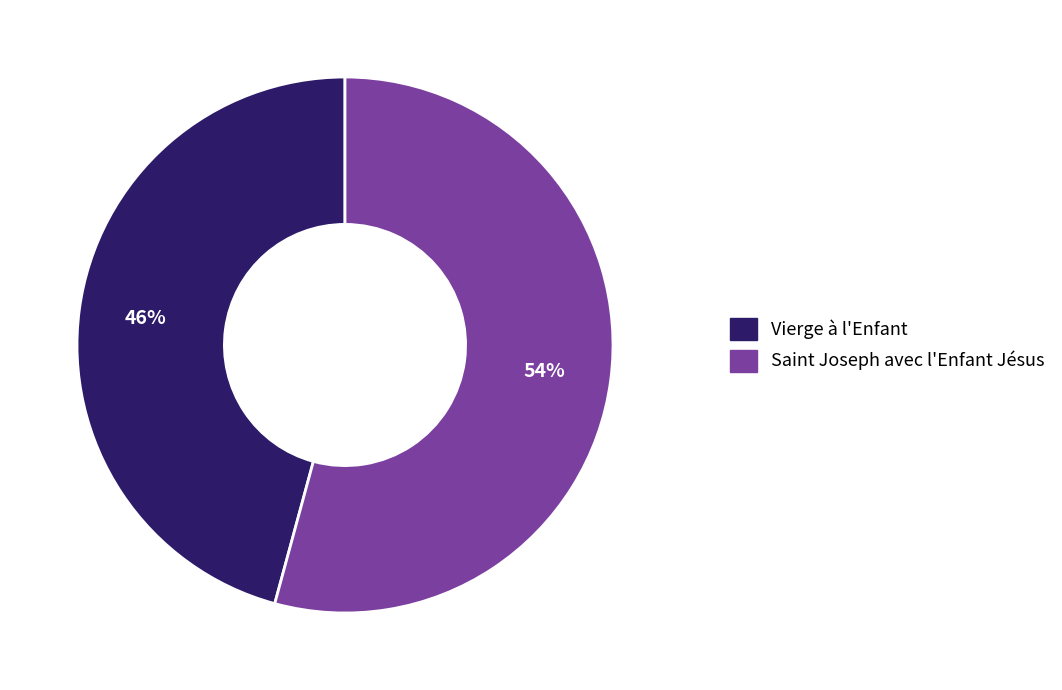

Do Saint Joseph avec l'Enfant Jésus and Vierge à l'Enfant together represent more than half of the pie?

Yes